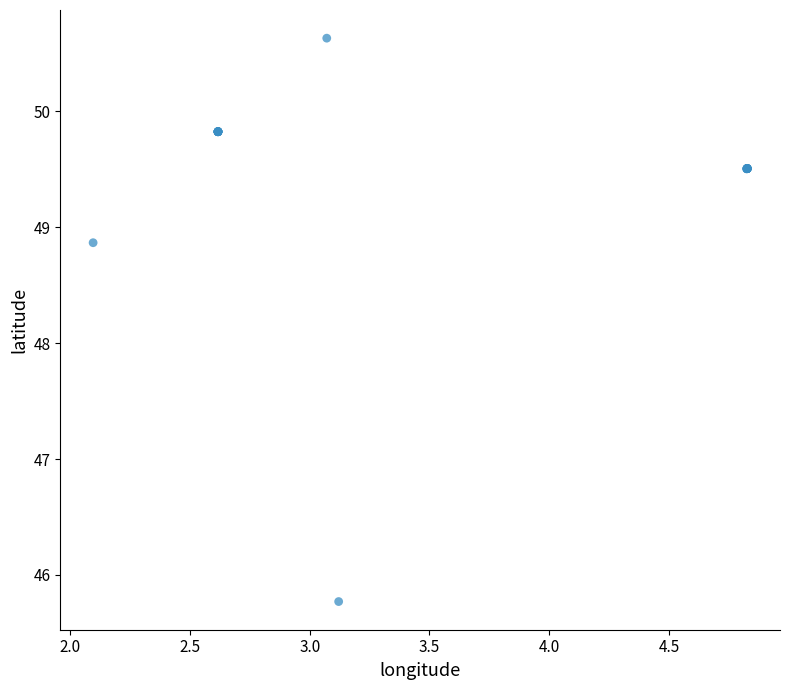

What Y value in the scatter plot is closest to 48?

48.9